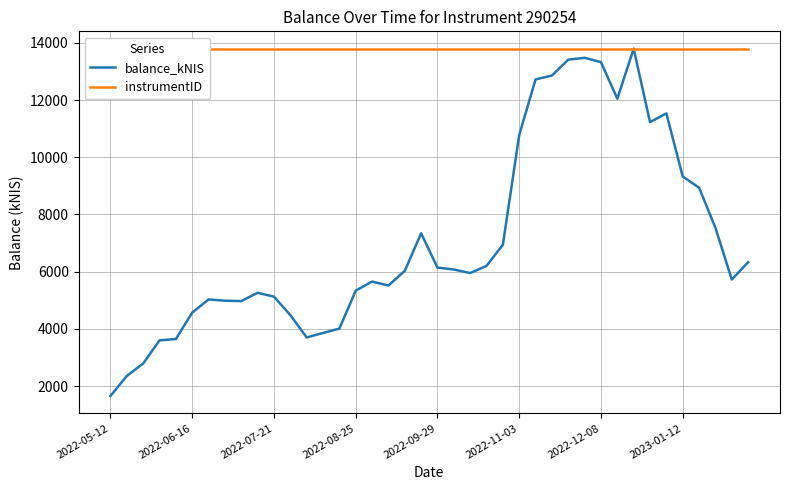

How many interior local valleys does the balance_kNIS series have?

7